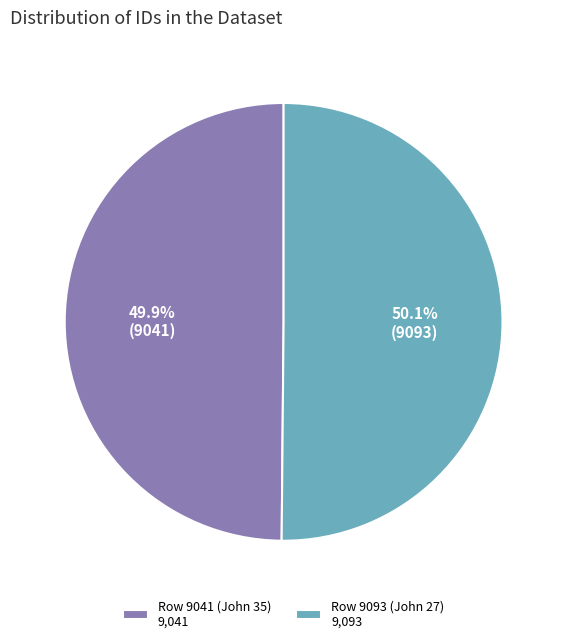

What portion of the pie excludes Row 9041 (John 35)?

50.1%